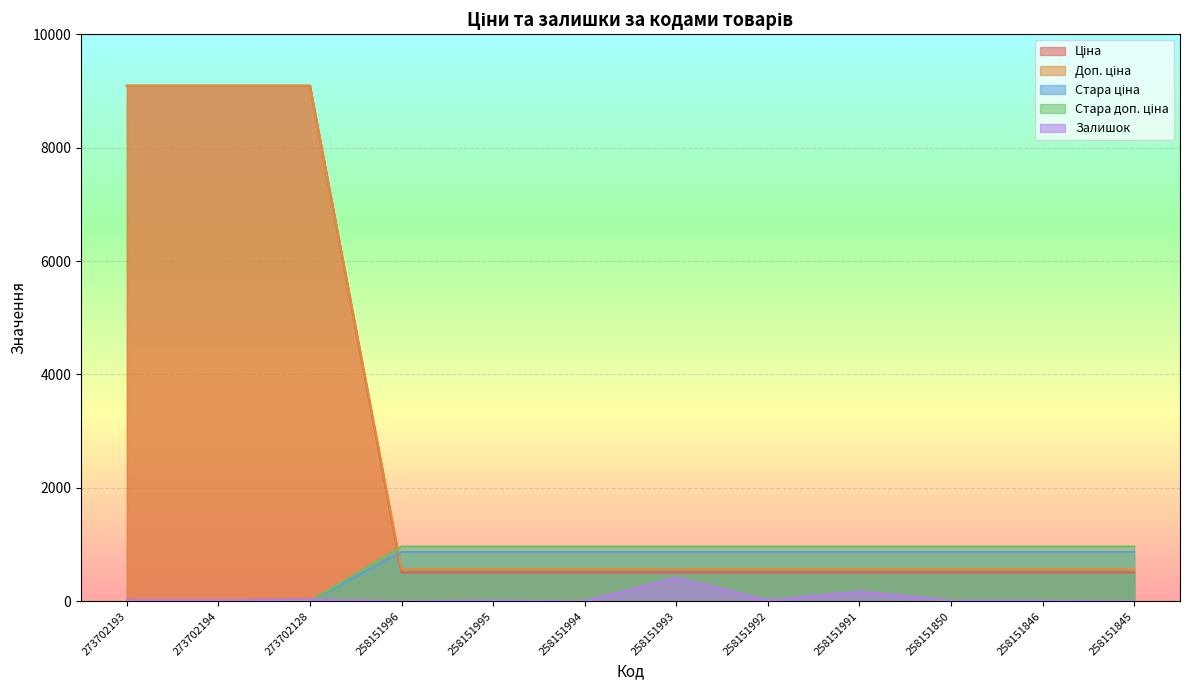

At how many categories does at least one series exceed 2902?

3